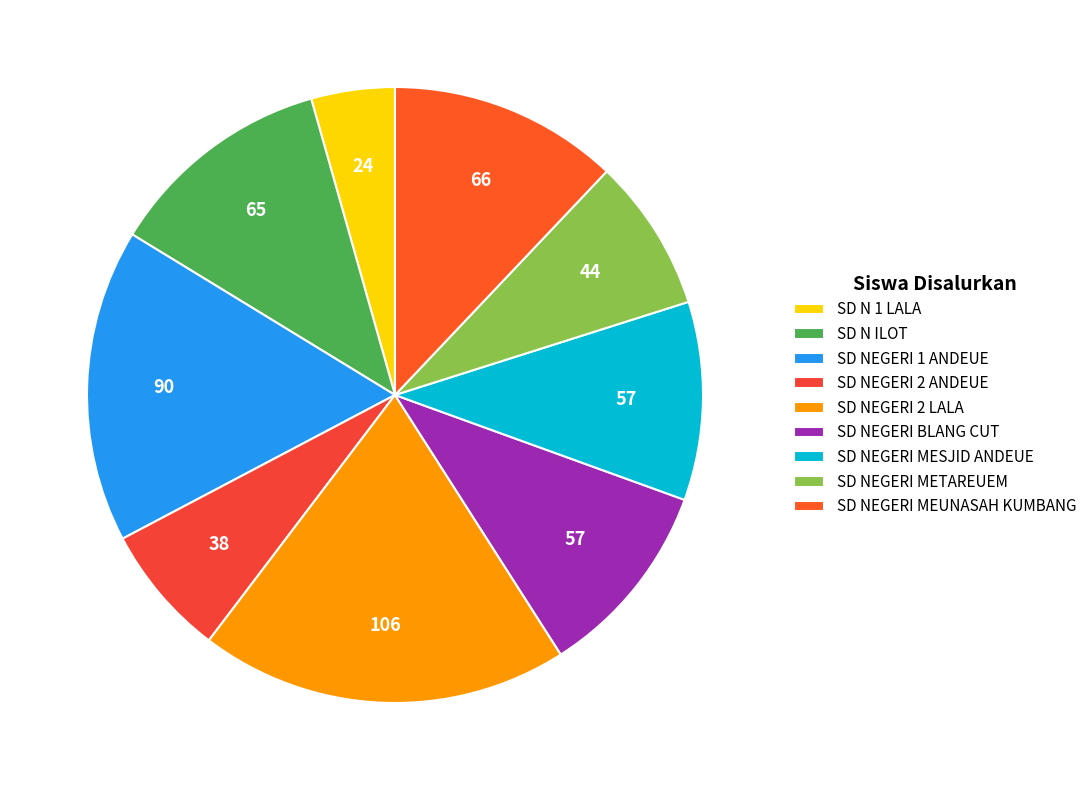

Is it true that SD N 1 LALA is 16% of the pie?

False